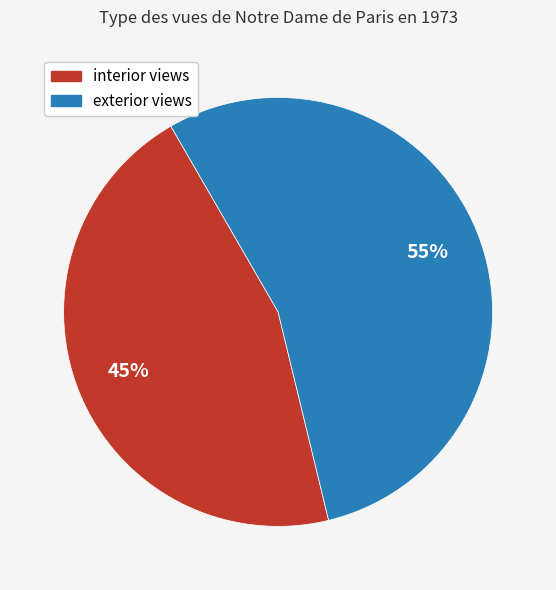

The interior views slice represents 45% of the pie. True or false?

True